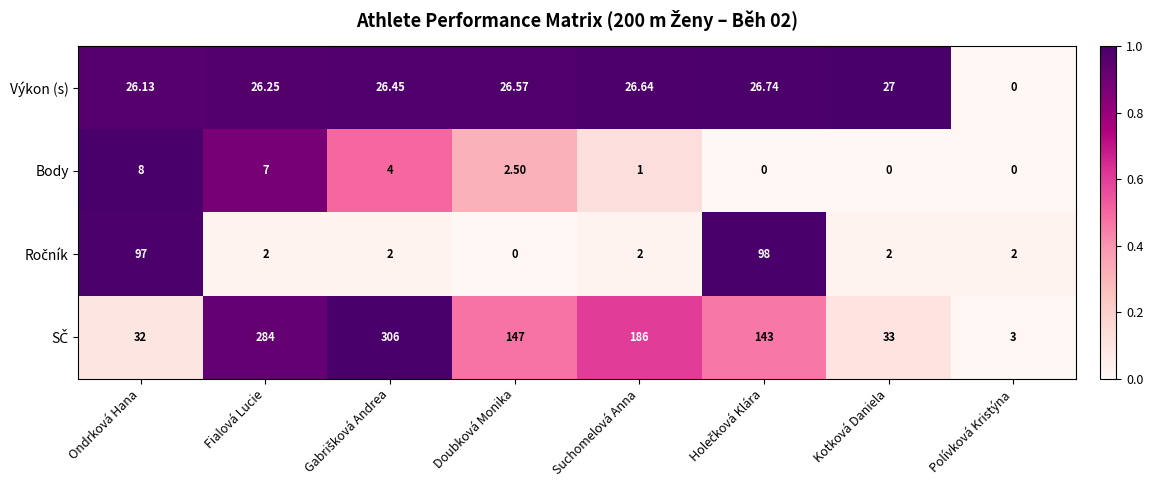

Where does the Body series first go above 2?

Ondrková Hana